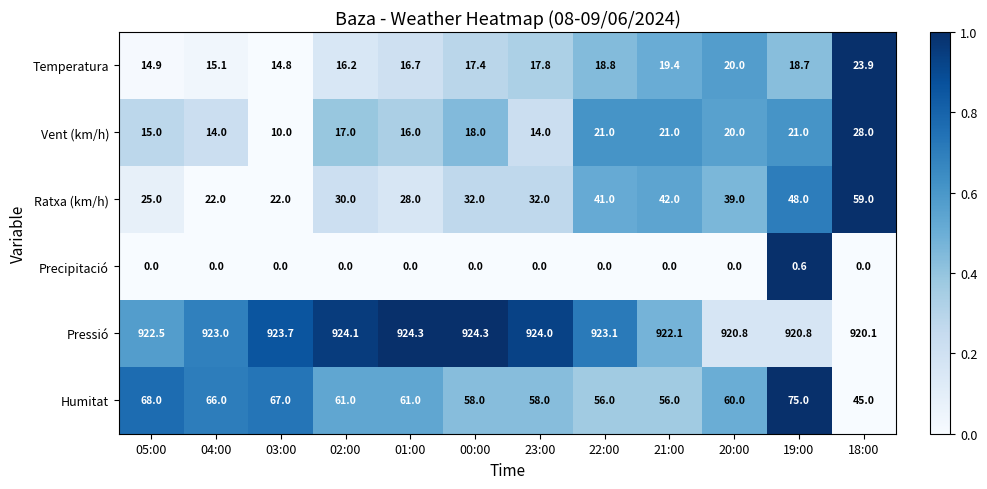

Where is Temperatura nearest to the value 19?

22:00